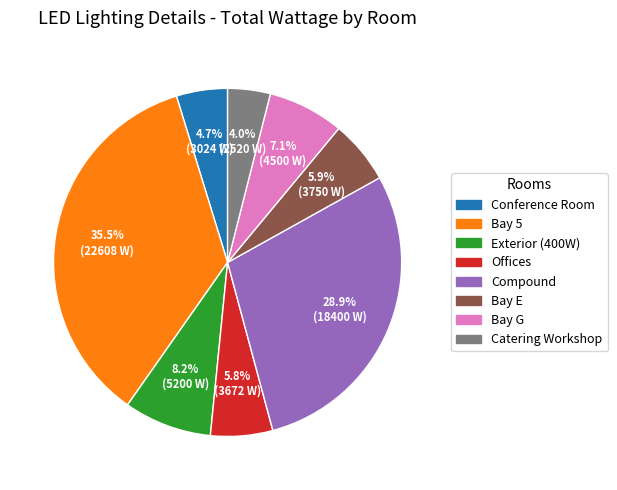

To the nearest percent, what portion does Conference Room represent?

5%